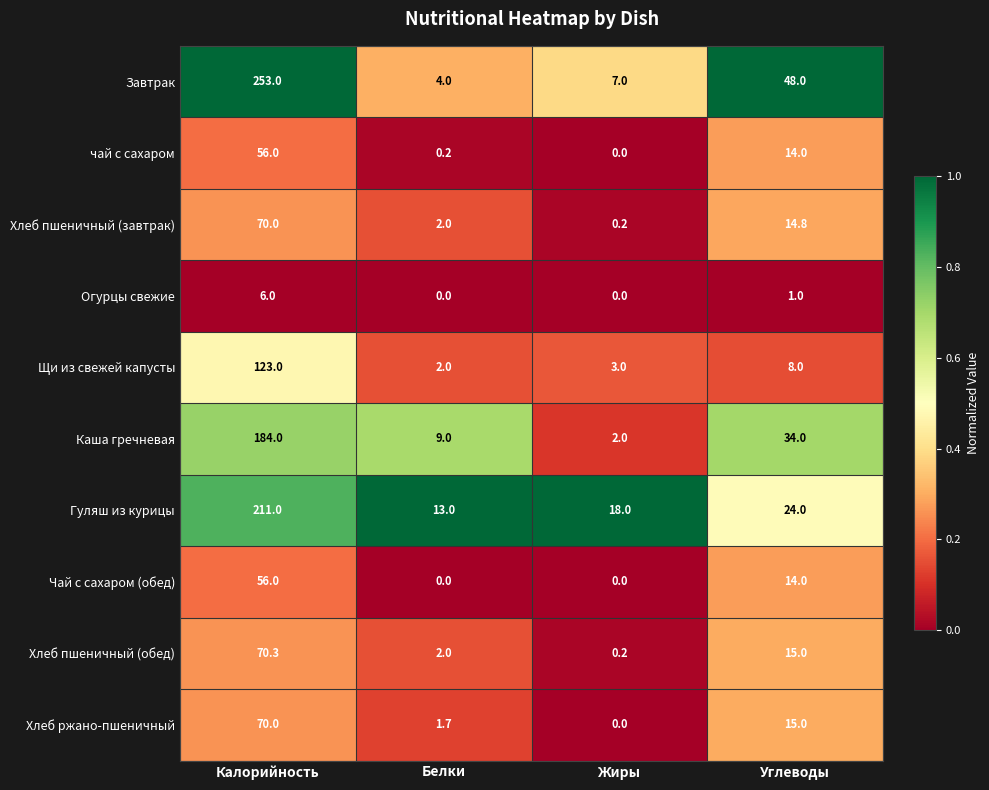

What is the average value of the Хлеб пшеничный (обед) series?

21.9